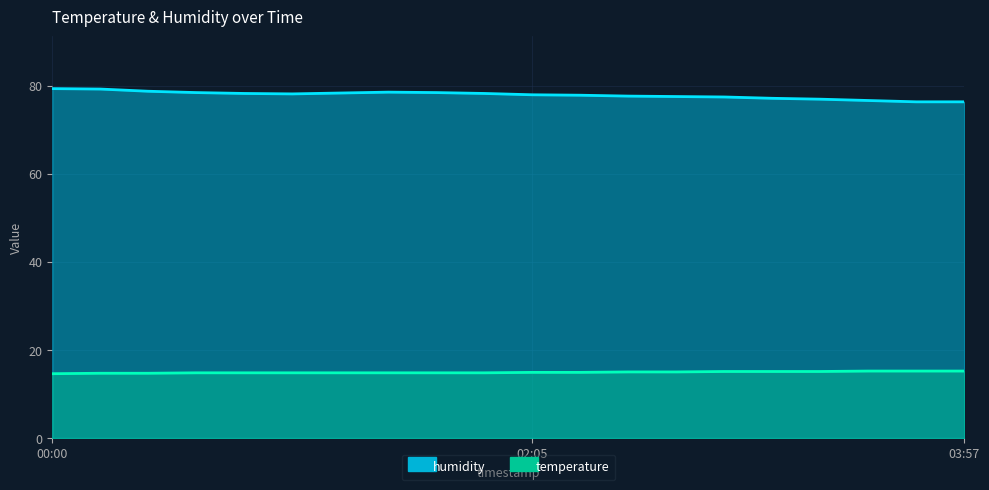

What is the minimum value for humidity?

76.3